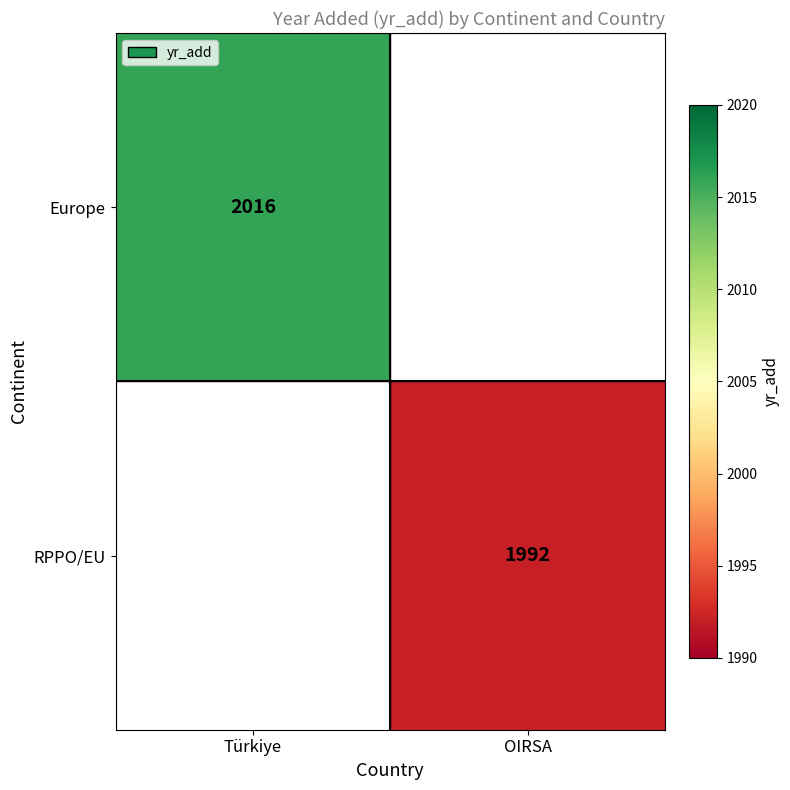

The value of RPPO/EU at OIRSA is 1258. True or false?

False